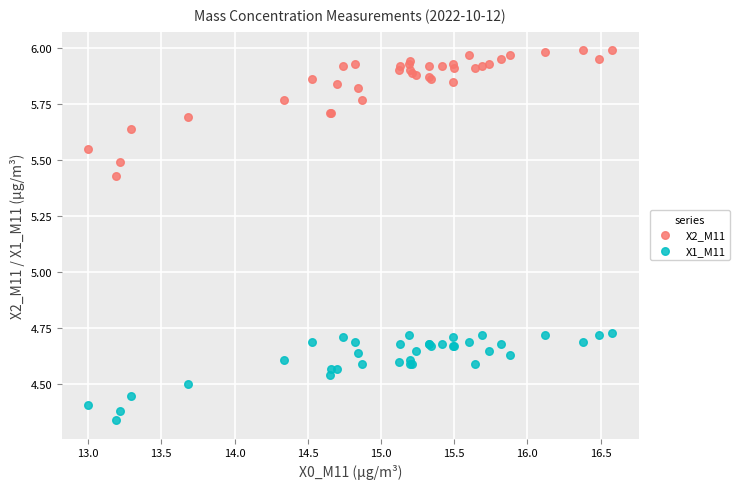

Which series has the largest Y range (max minus min)?

X2_M11